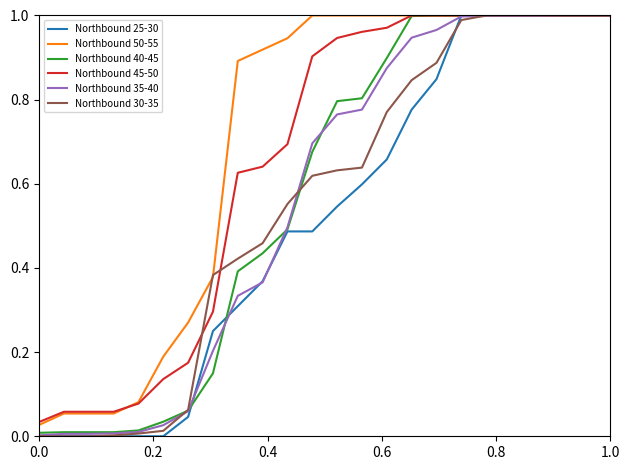

Which series has the largest total across all categories?

Northbound 50-55